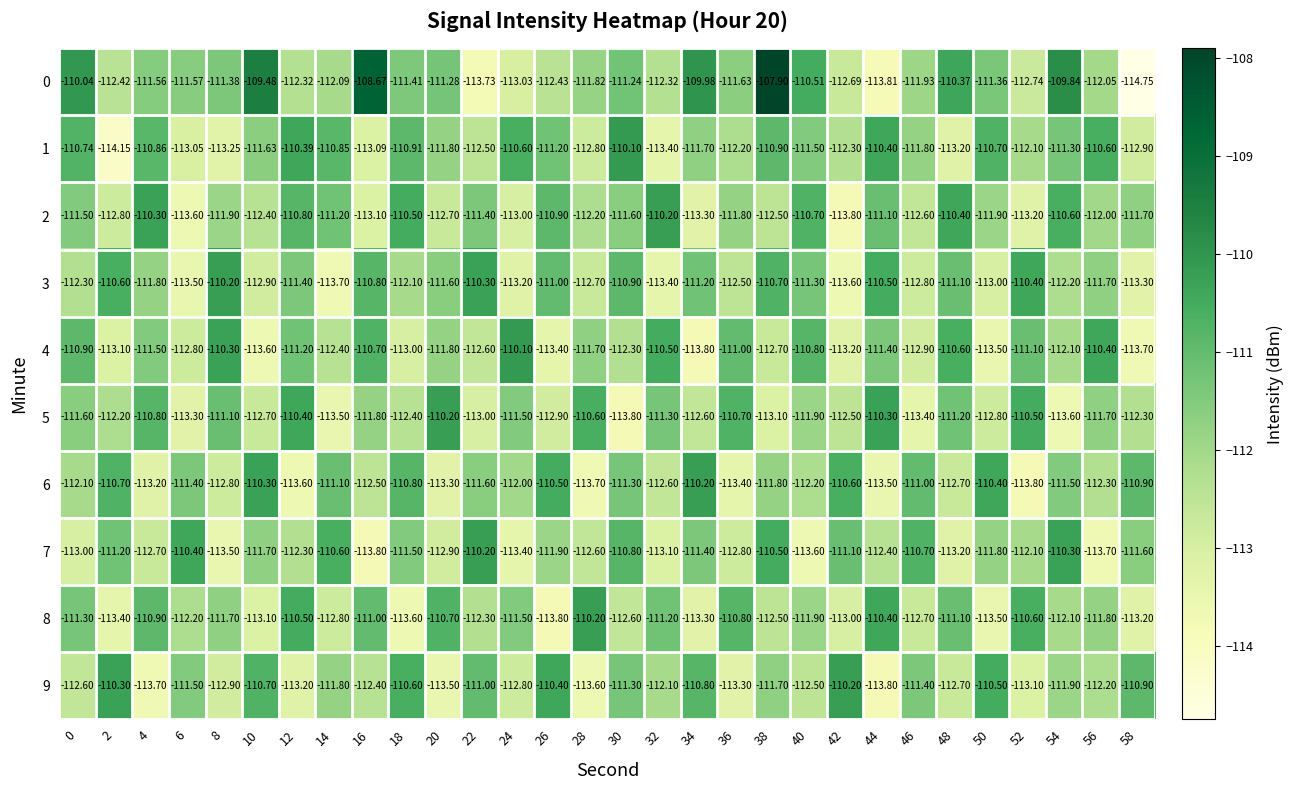

Is the value of 4 at 18 greater than the value of 9 at 32?

No